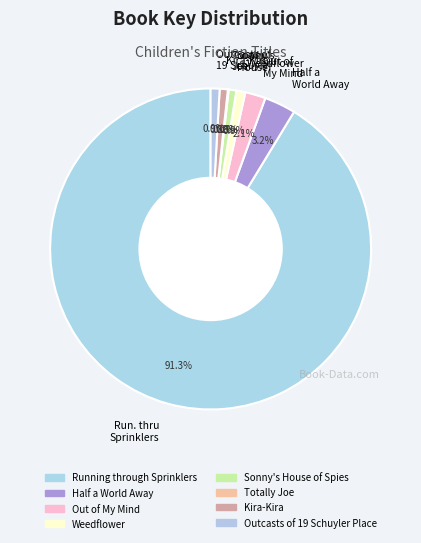

Combined, what portion of the pie is Weedflower and Out of My Mind?

3.0%